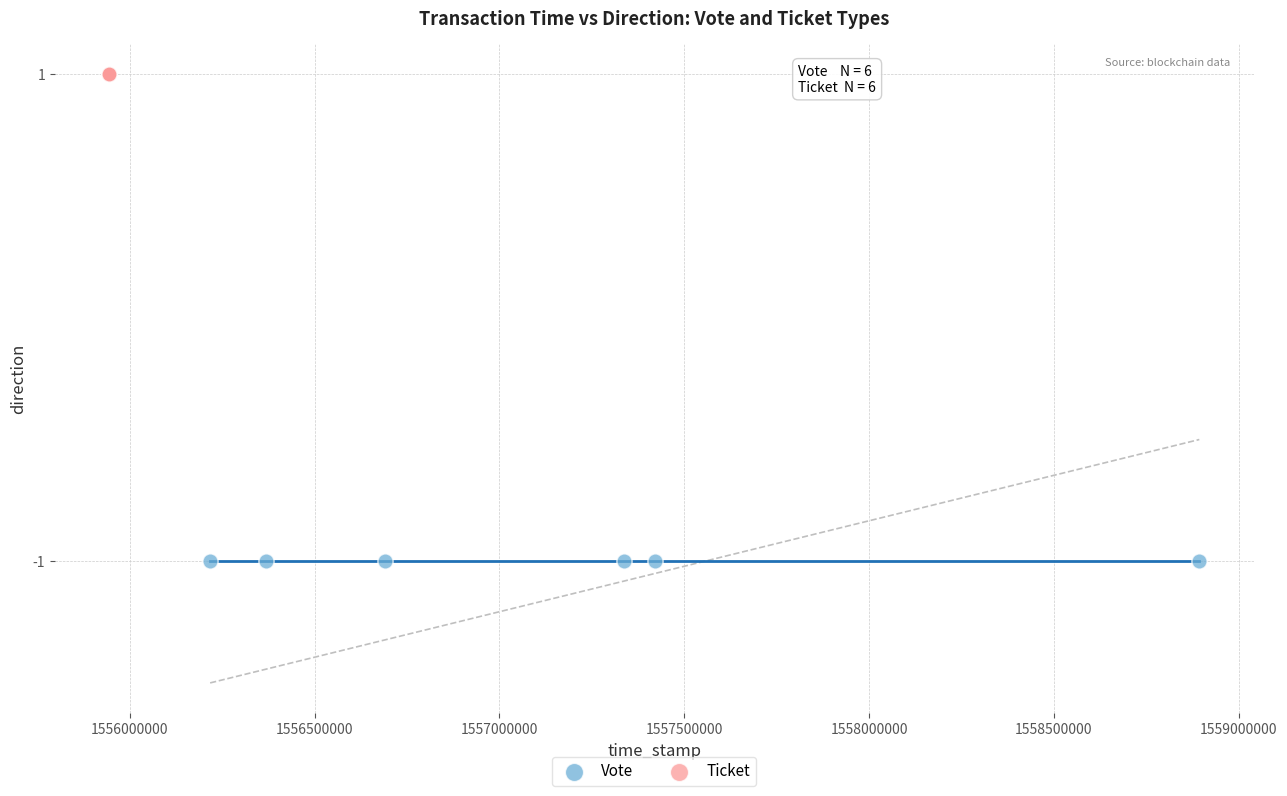

Which series contains the lowest Y value?

Vote